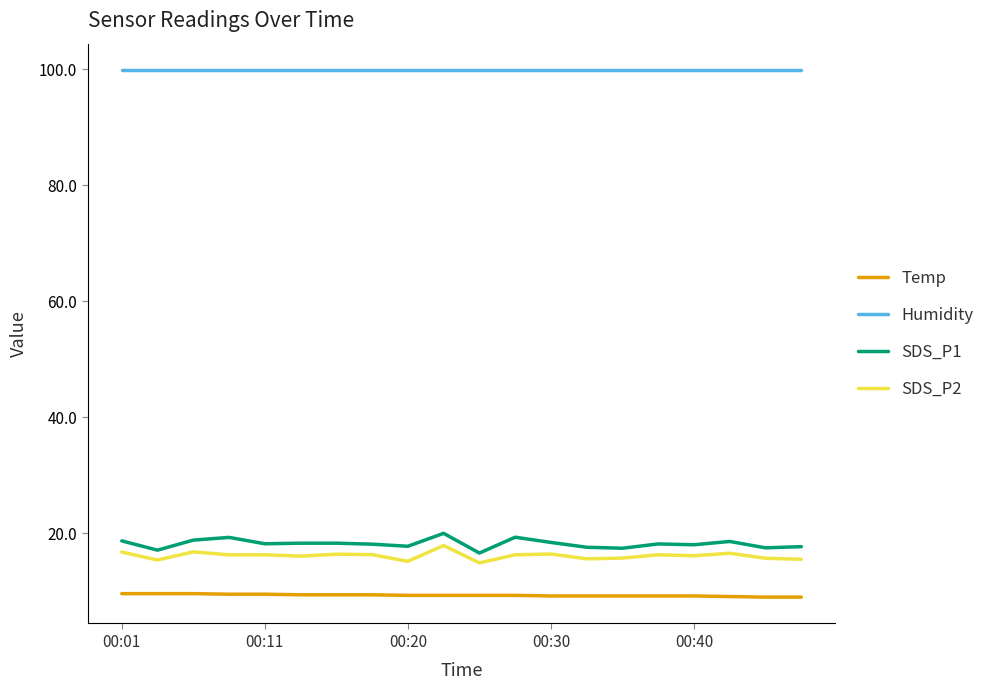

True or false: SDS_P2 and SDS_P1 cross at least once.

False